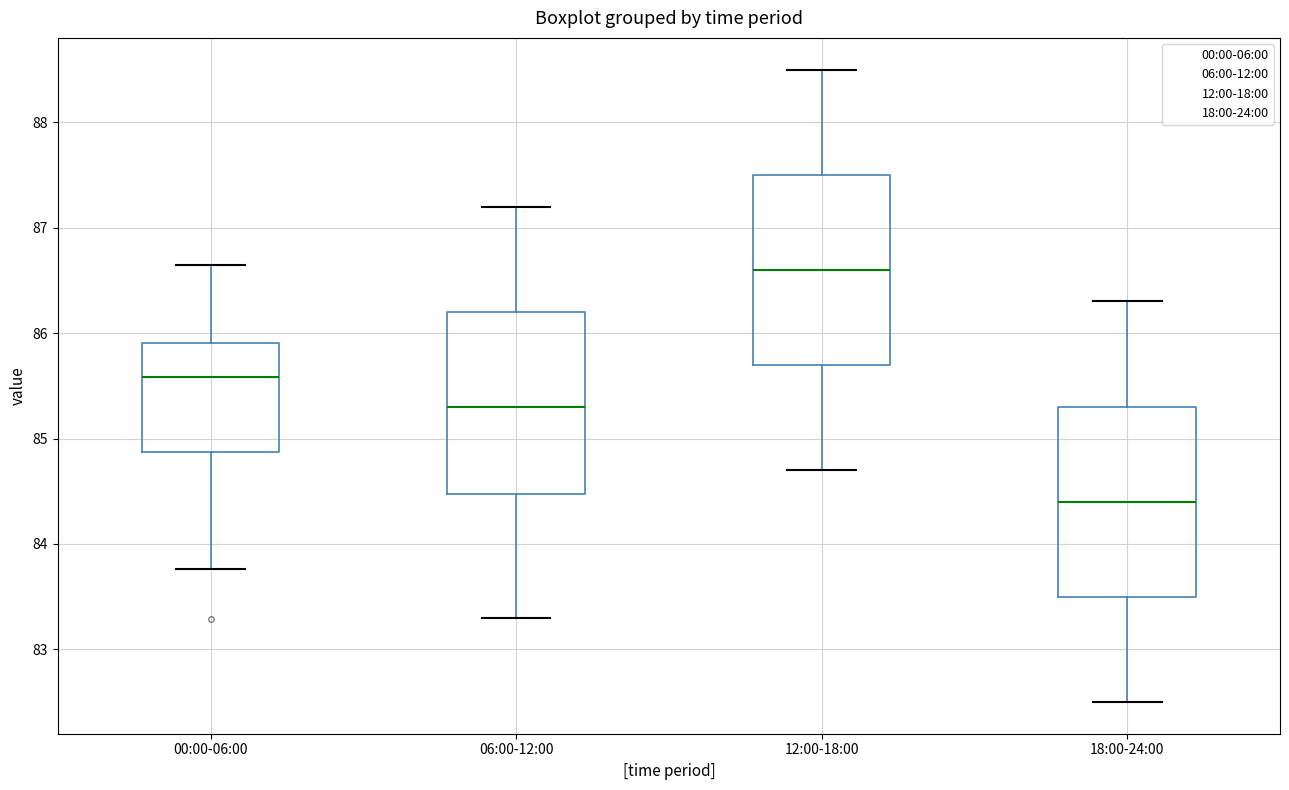

Reading left to right, read every box against the y-axis: the position of its median line, the range the box covers, and the ends of its whiskers. The values are not printed on the chart, so give them approximately, as read against the axis.

00:00-06:00: median 85.6, box 84.9 to 85.9, whiskers 83.8 to 86.7
06:00-12:00: median 85.3, box 84.5 to 86.2, whiskers 83.3 to 87.2
12:00-18:00: median 86.6, box 85.7 to 87.5, whiskers 84.7 to 88.5
18:00-24:00: median 84.4, box 83.5 to 85.3, whiskers 82.5 to 86.3